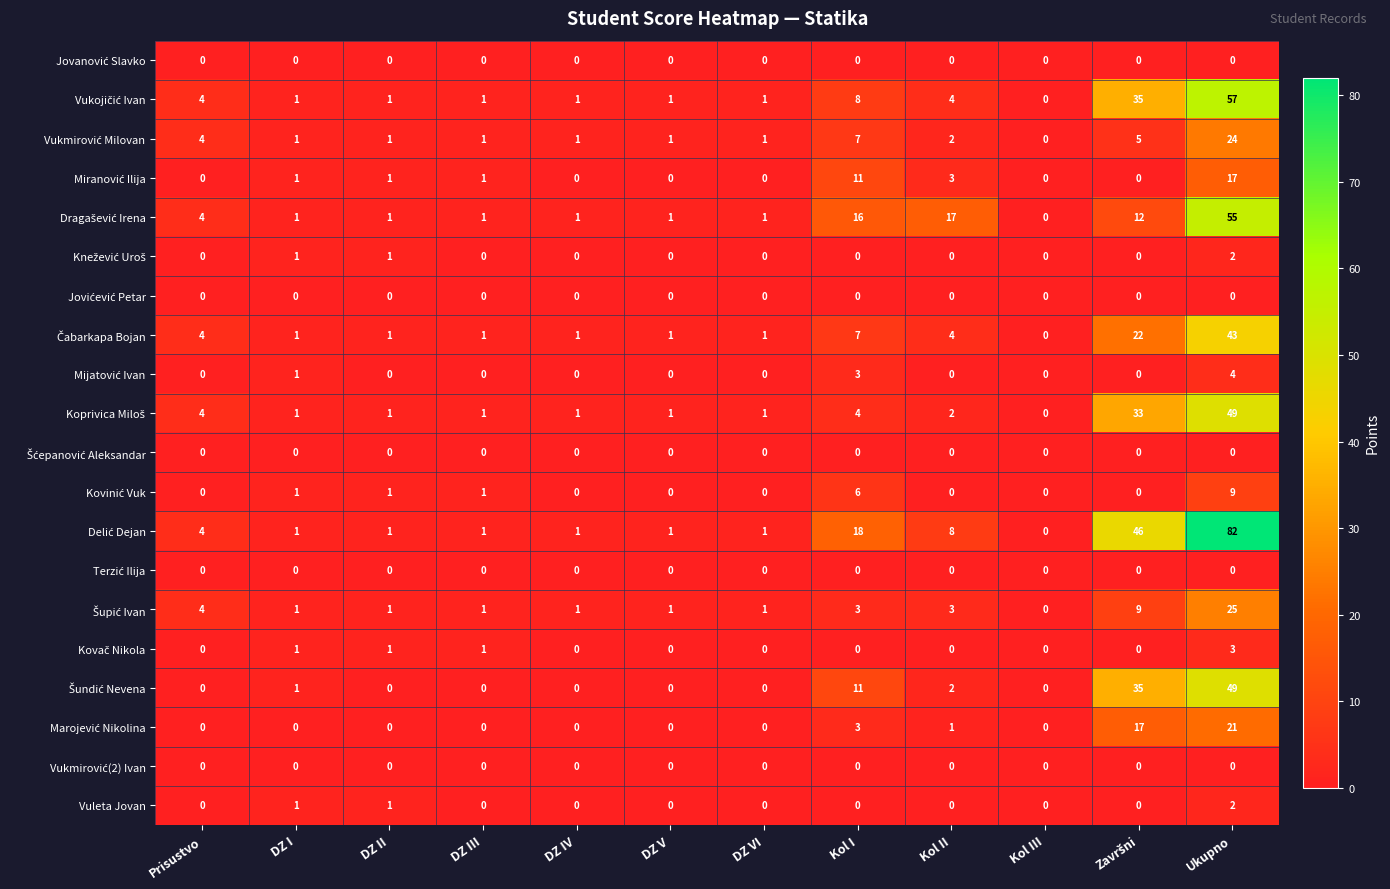

At which category is the sum across all series the highest?

Ukupno